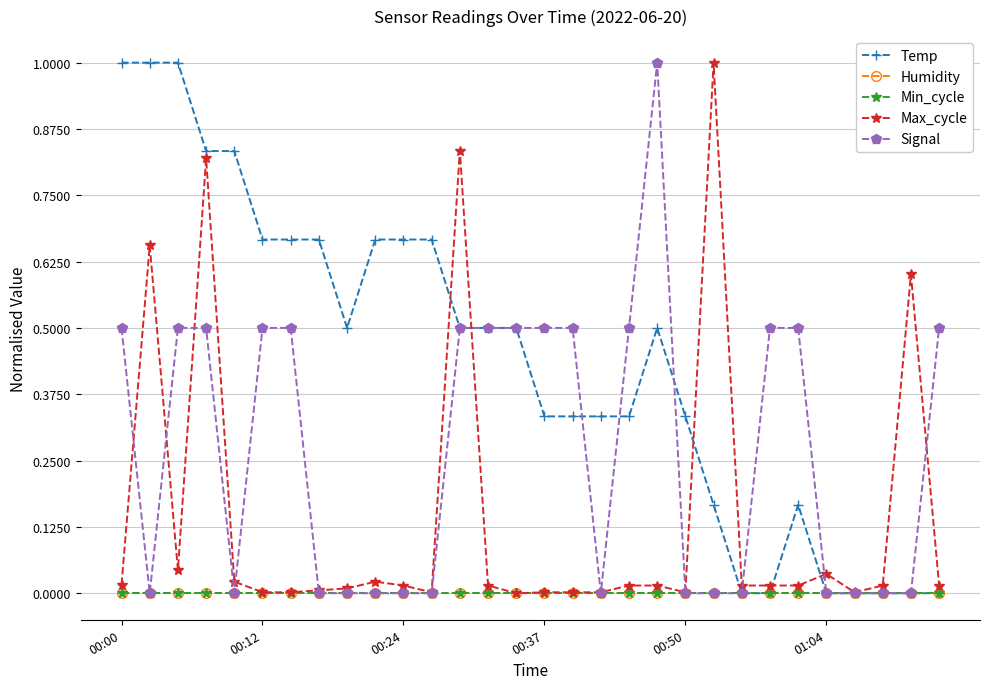

Where is the first local maximum for Temp?

19